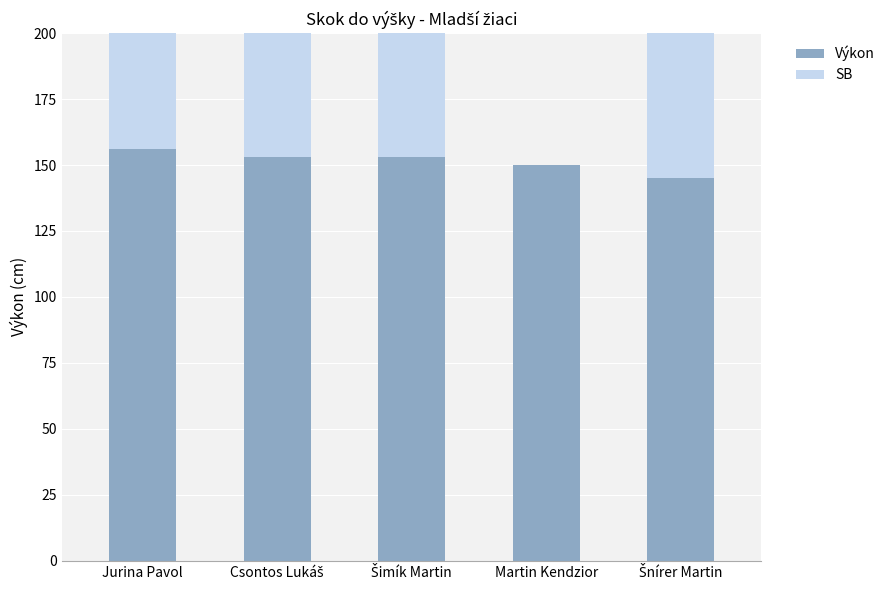

What are all the series names shown in the legend?

Výkon, SB